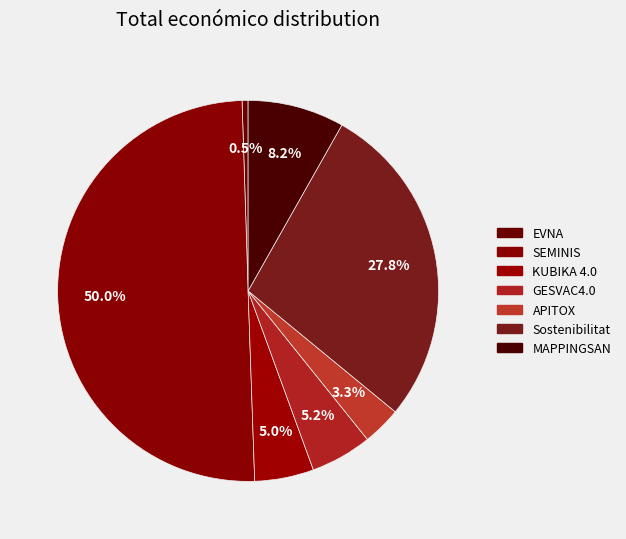

Combined, what portion of the pie is Sostenibilitat and EVNA?

28.3%